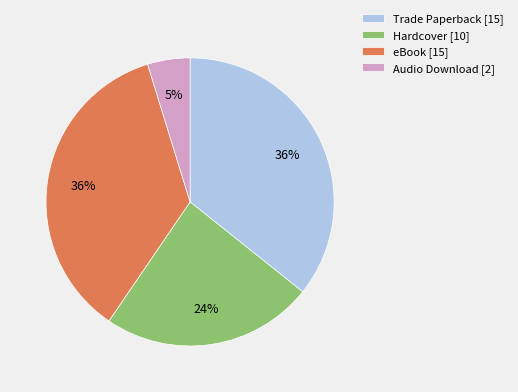

Combined, do eBook and Audio Download account for over 50%?

No